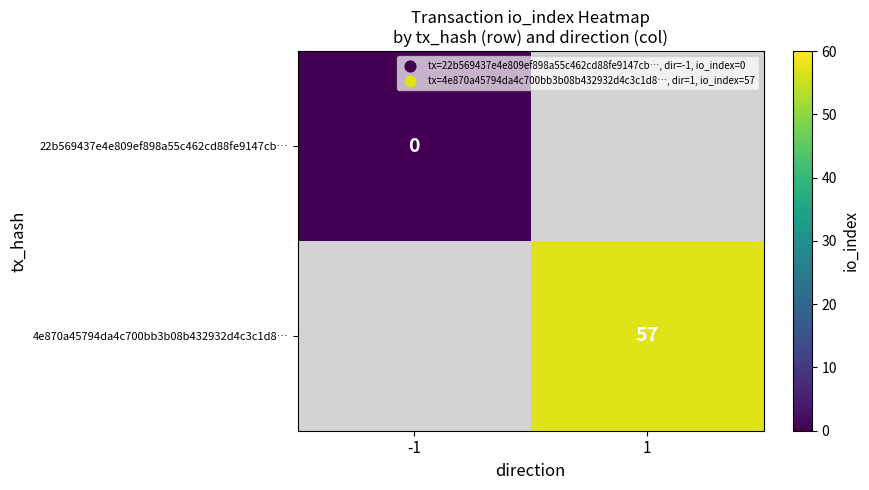

Which label corresponds to the smallest value in the chart?

-1